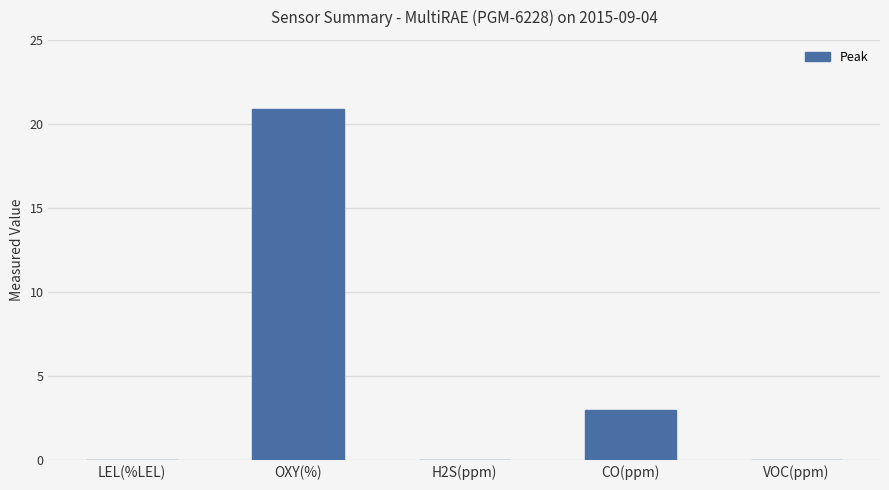

What is the difference between the values at VOC(ppm) and CO(ppm)?

3.0